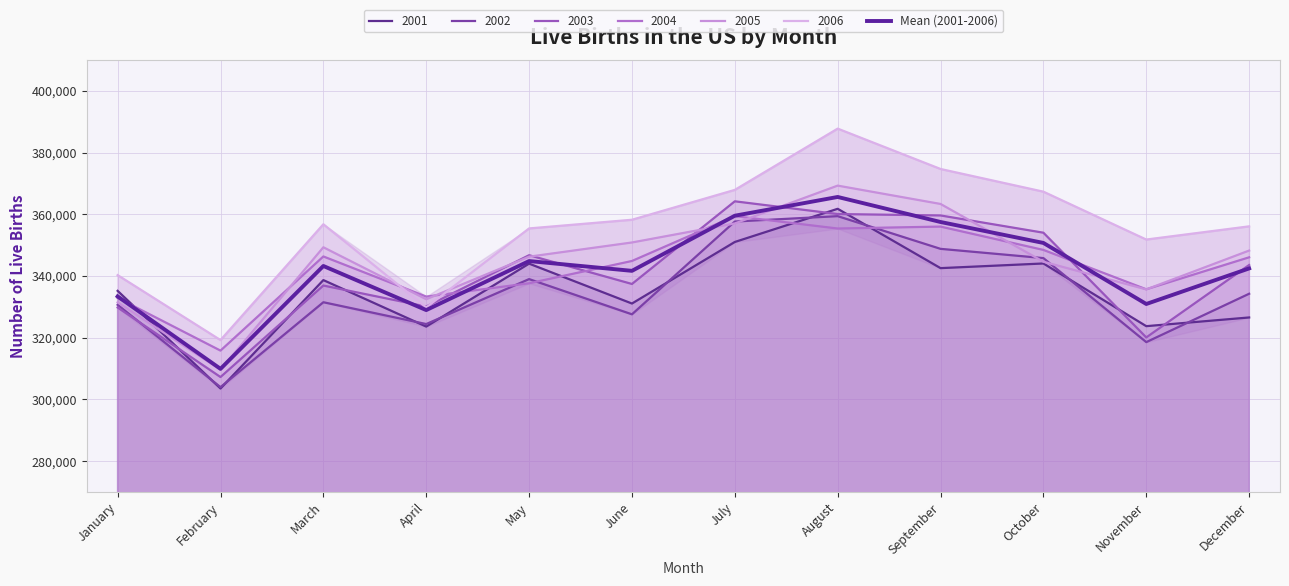

How many points are lower than both their immediate neighbors (excluding endpoints)?

4